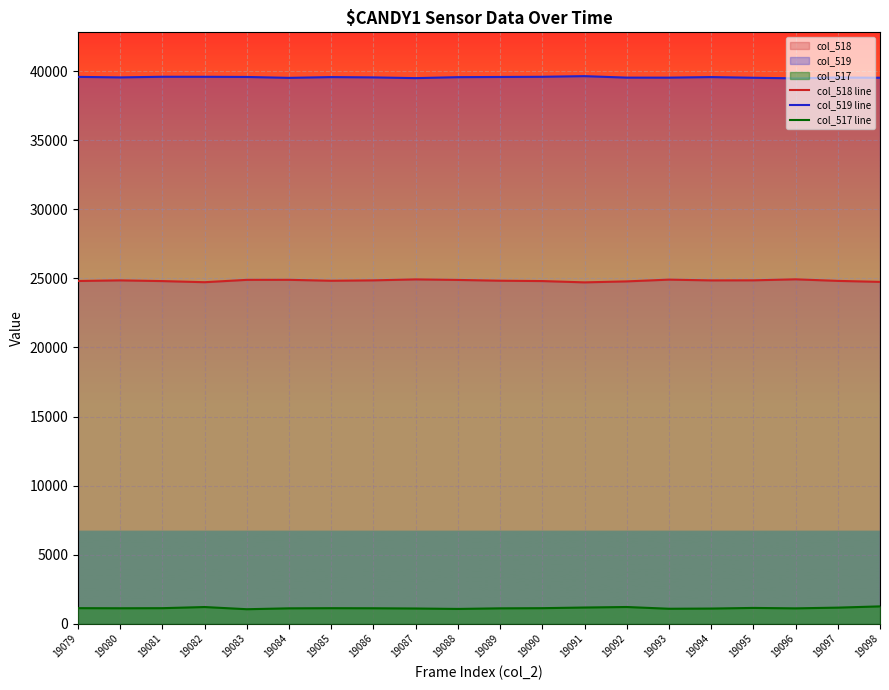

True or false: col_518 line has a value of 43280 at 19090.

False